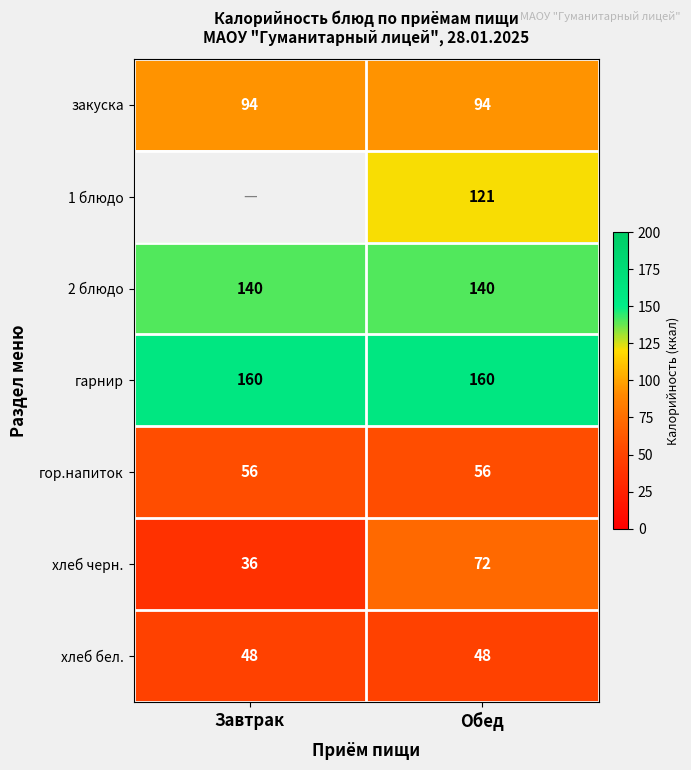

Between Завтрак and Обед, which is larger?

Завтрак